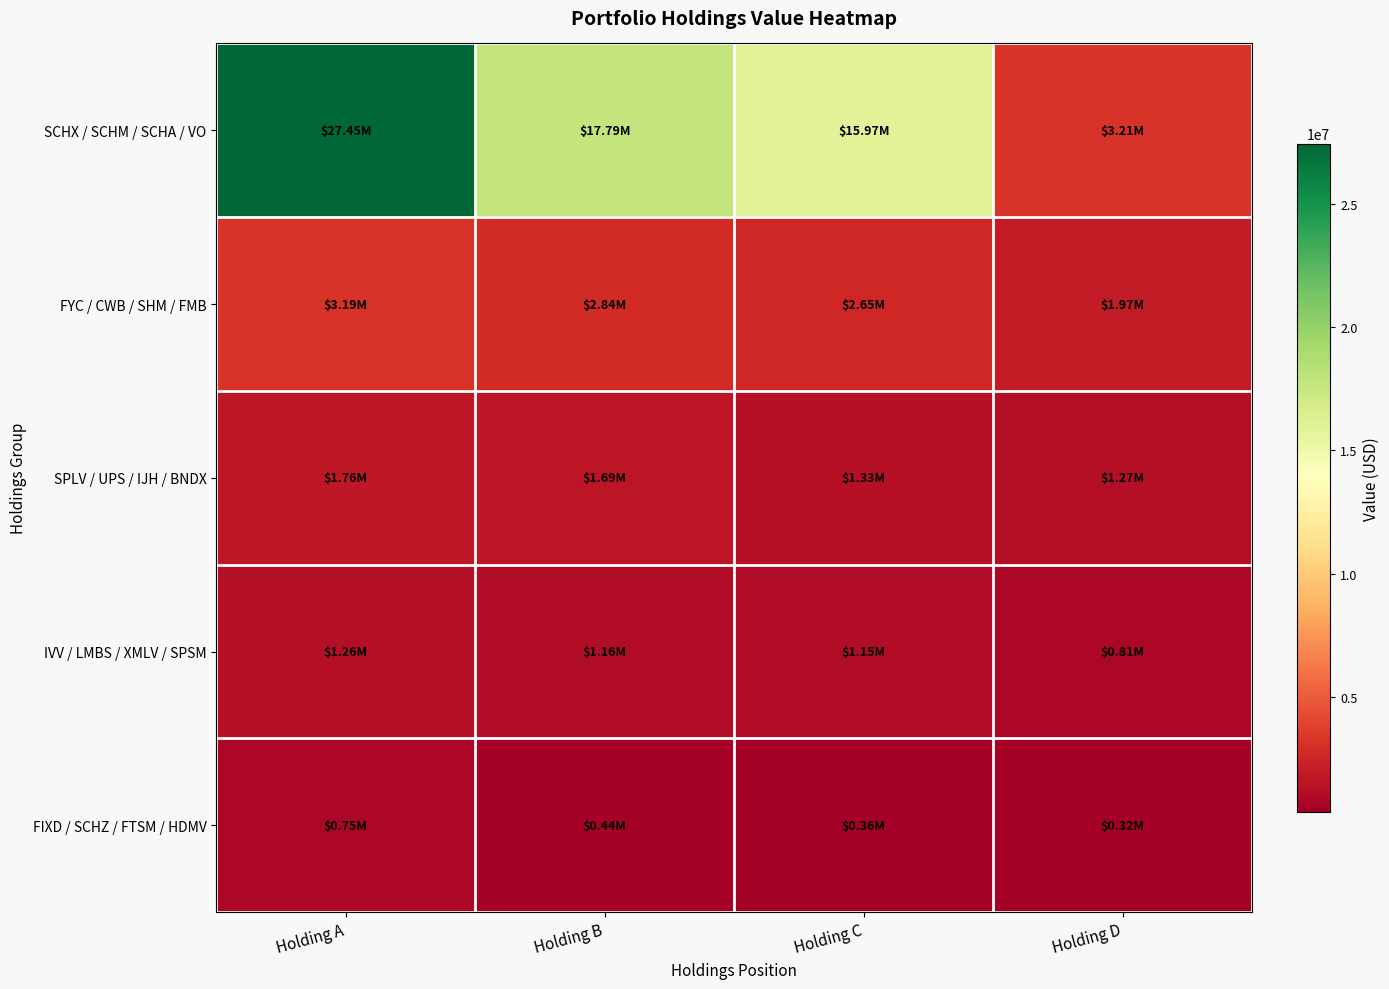

Which series has the largest range (max minus min)?

SCHX / SCHM / SCHA / VO